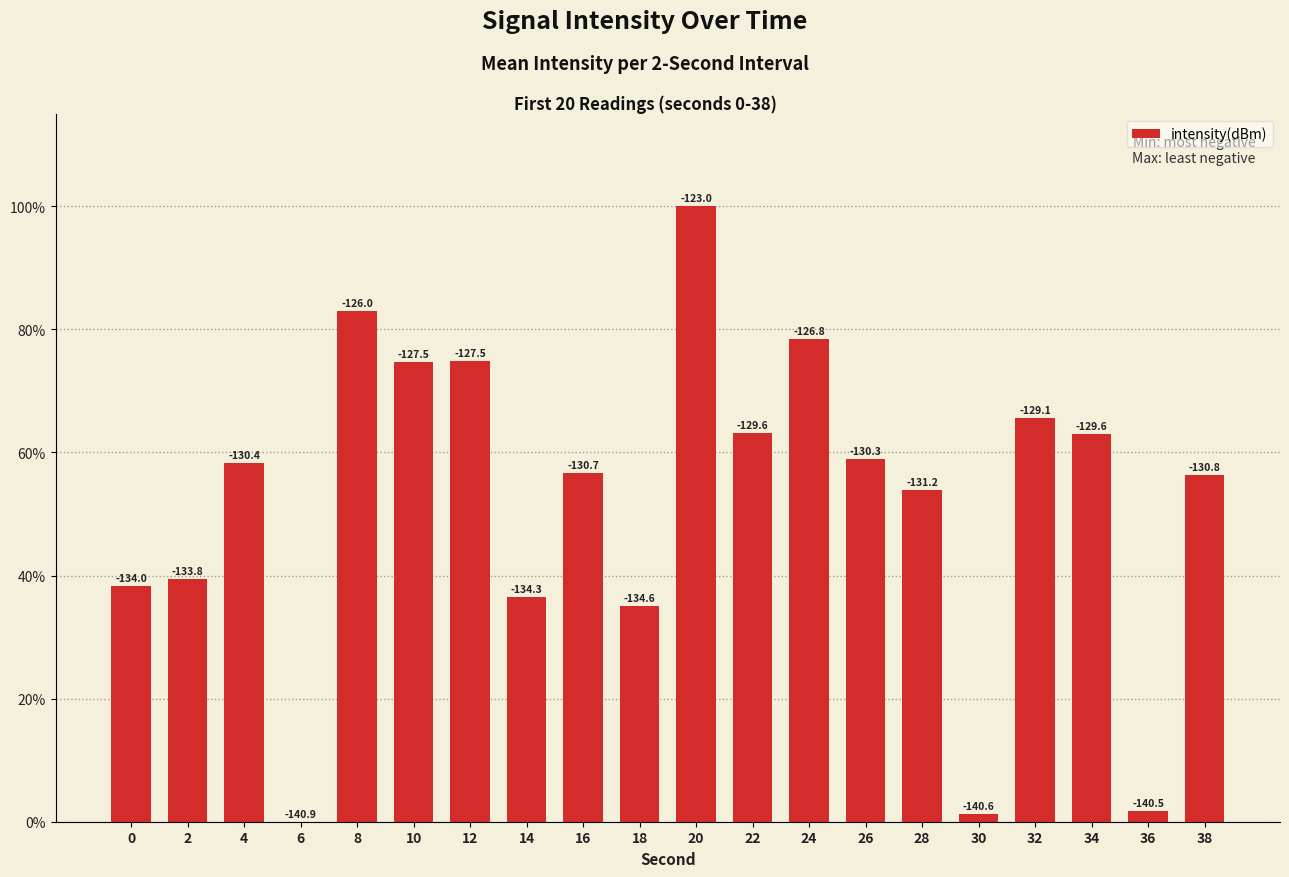

List the labels in order of value, largest first.

20, 8, 24, 12, 10, 32, 22, 34, 26, 4, 16, 38, 28, 2, 0, 14, 18, 36, 30, 6